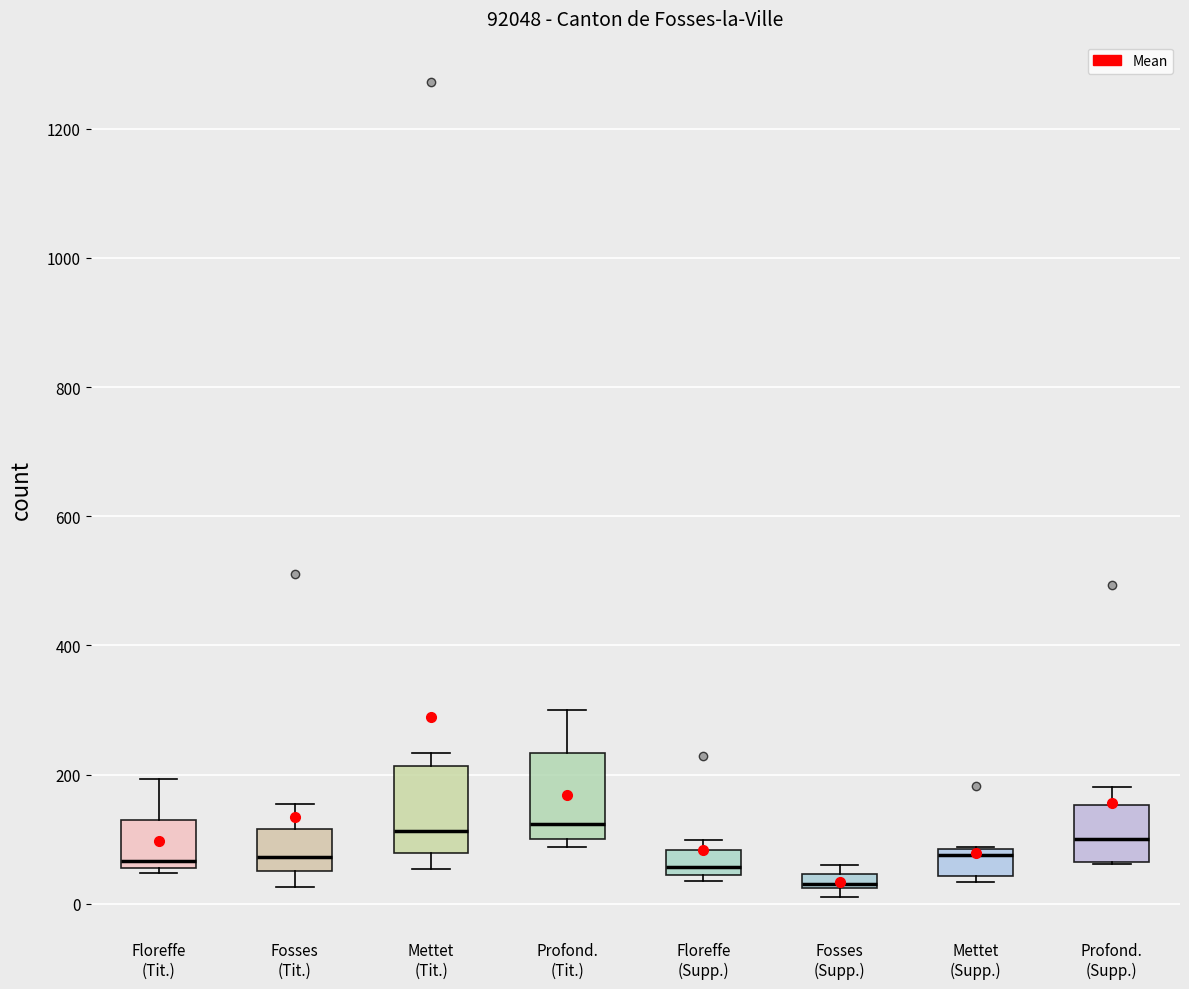

Where is the lower edge of the box for Fosses (Supp.) on the y-axis? The values are not printed on the chart, so give them approximately, as read against the axis.

20